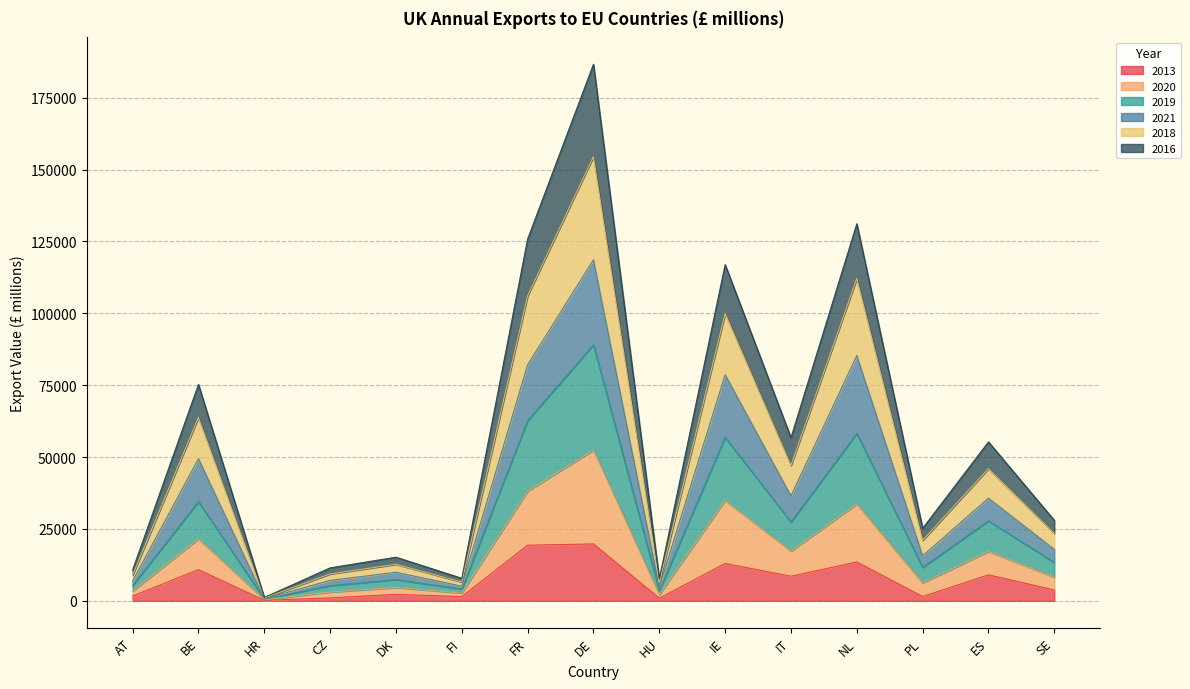

At which category is the sum across all series the highest?

DE